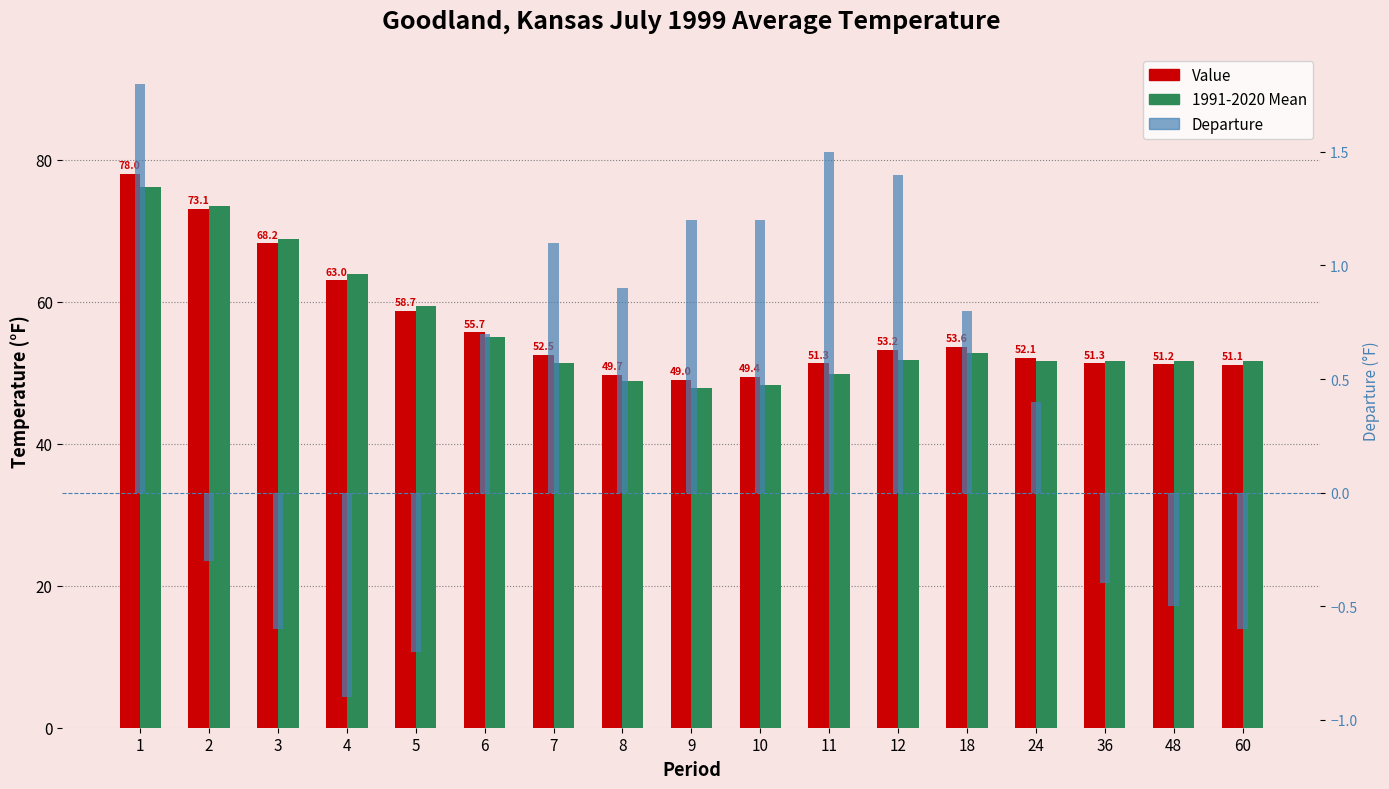

Reading left to right, what are all the values shown in this chart?

Value: 78.0	73.1	68.2	63.0	58.7	55.7	52.5	49.7	49.0	49.4	51.3	53.2	53.6	52.1	51.3	51.2	51.1
1991-2020 Mean: 76.2	73.4	68.8	63.9	59.4	55.0	51.4	48.8	47.8	48.2	49.8	51.8	52.8	51.7	51.7	51.7	51.7
Departure: 1.8	-0.3	-0.6	-0.9	-0.7	0.7	1.1	0.9	1.2	1.2	1.5	1.4	0.8	0.4	-0.4	-0.5	-0.6